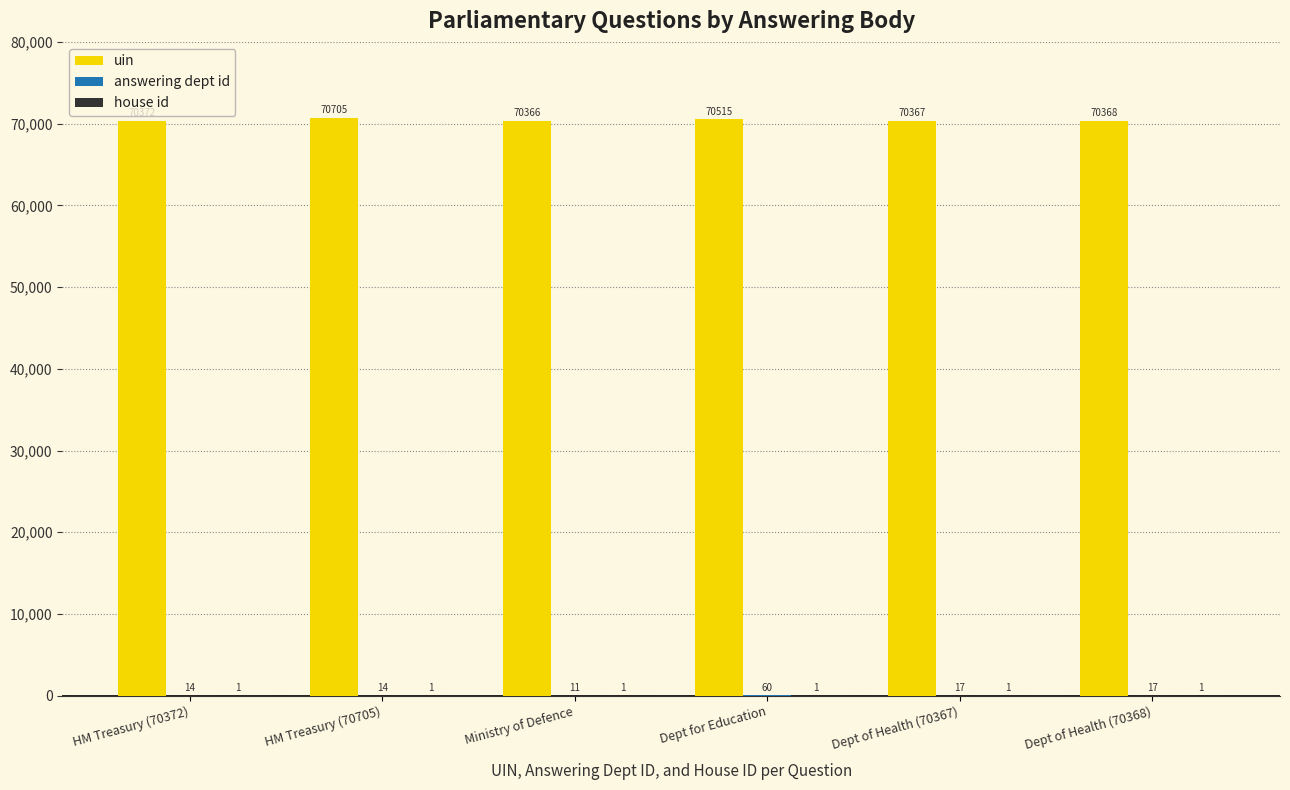

Which category has the highest value across all series?

HM Treasury (70705)